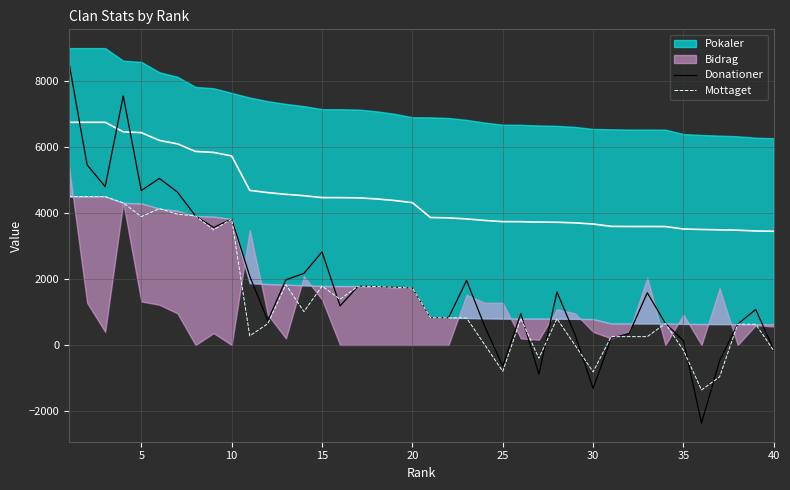

True or false: Donationer and Mottaget intersect in this chart.

True